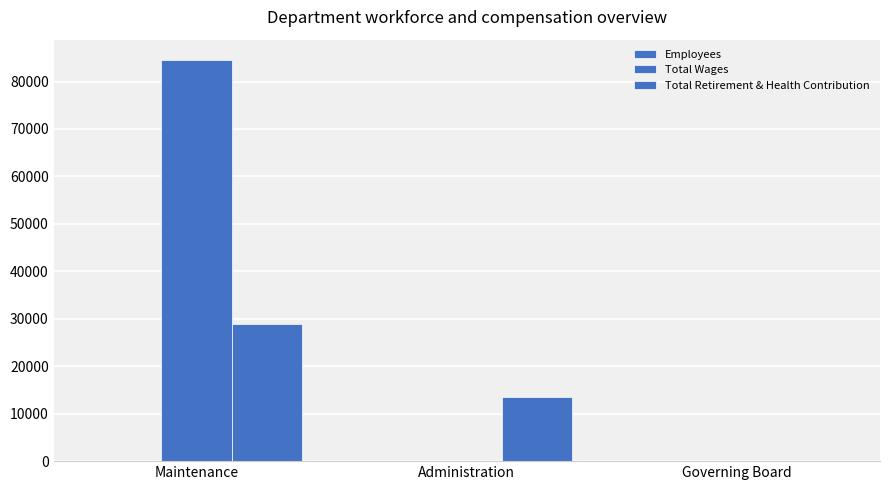

Count the number of data series in this chart.

3